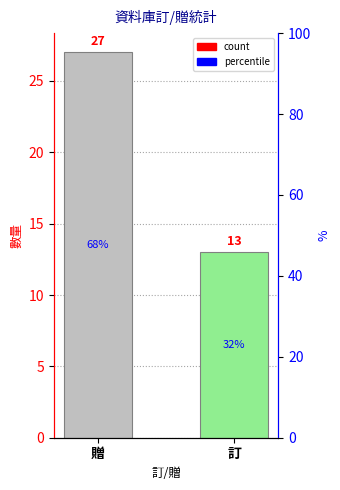

Rank the categories by value from highest to lowest.

贈, 訂